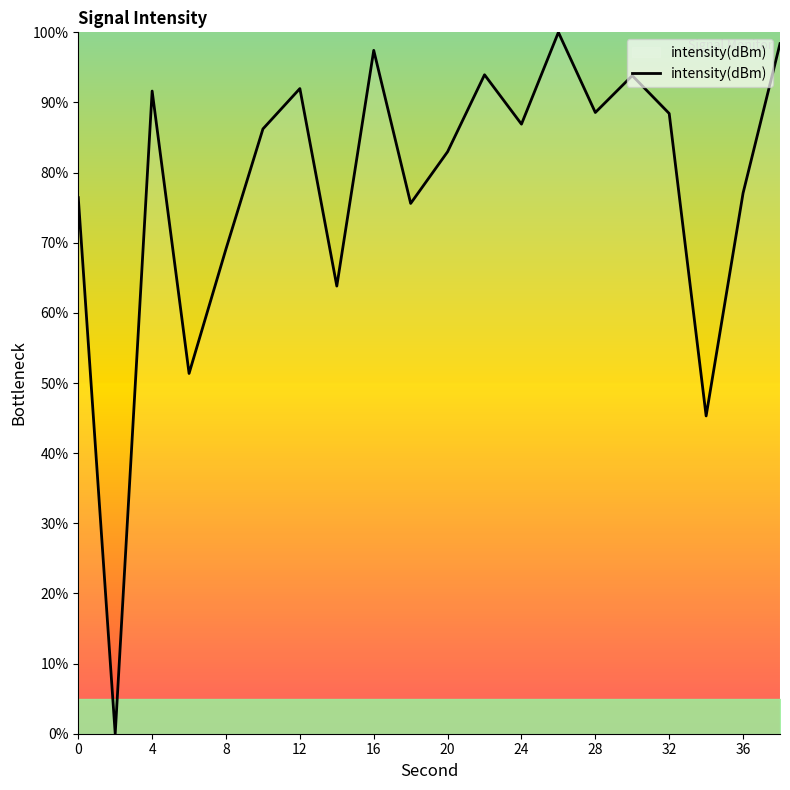

What is the difference between the maximum and minimum values?

100.0